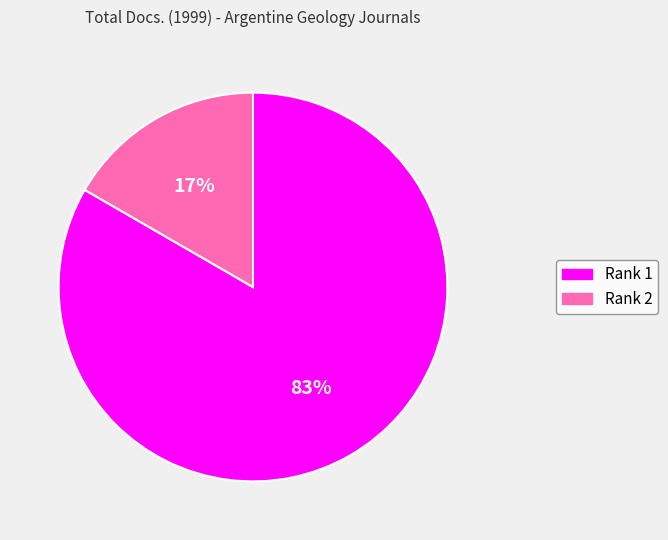

Count the number of slices in the pie.

2